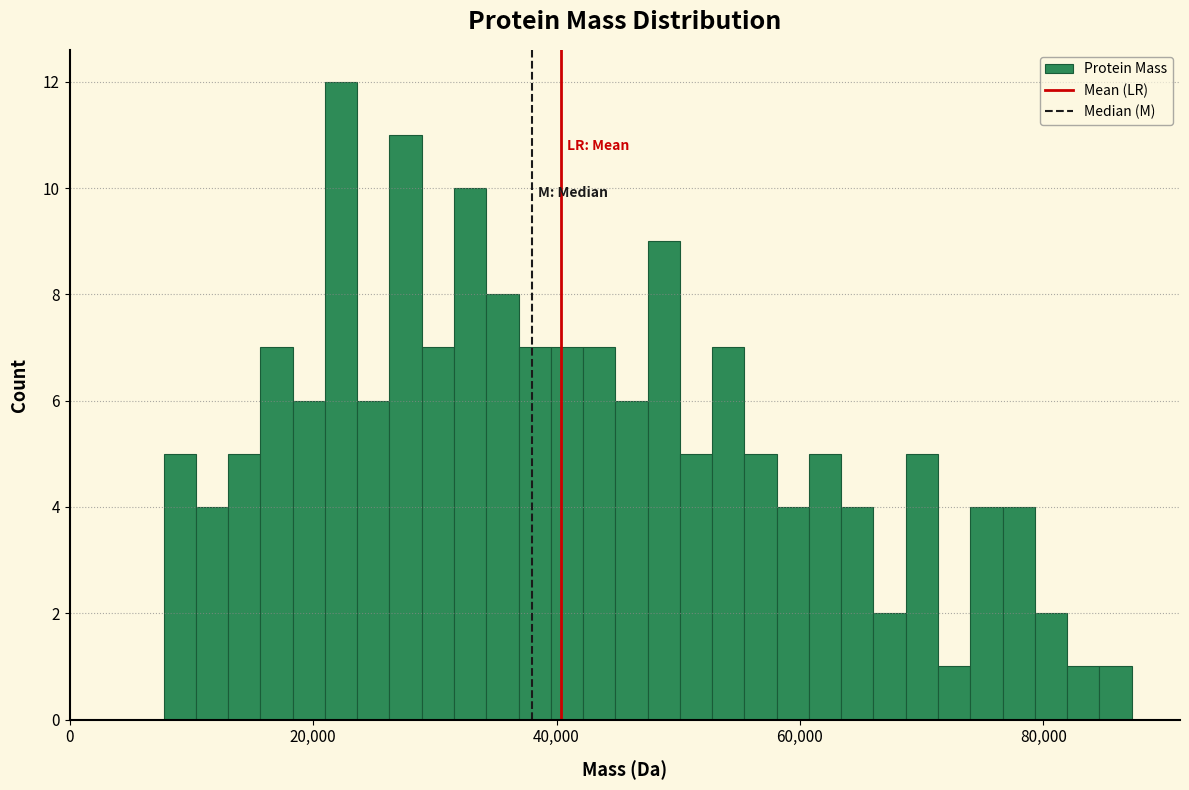

Around what value on the x-axis is the tallest bar? Give the approximate position of its centre, as read against the axis.

22000